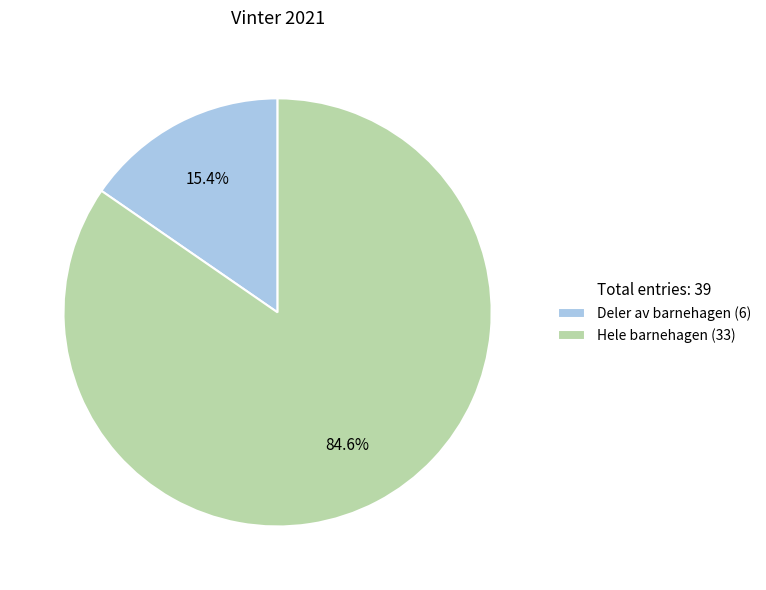

How many slices are in this pie chart?

2